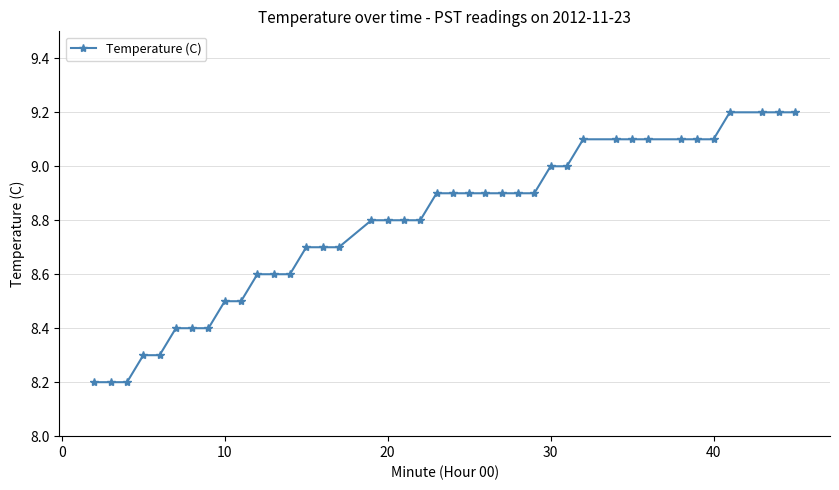

What is the maximum value shown in the chart?

9.2